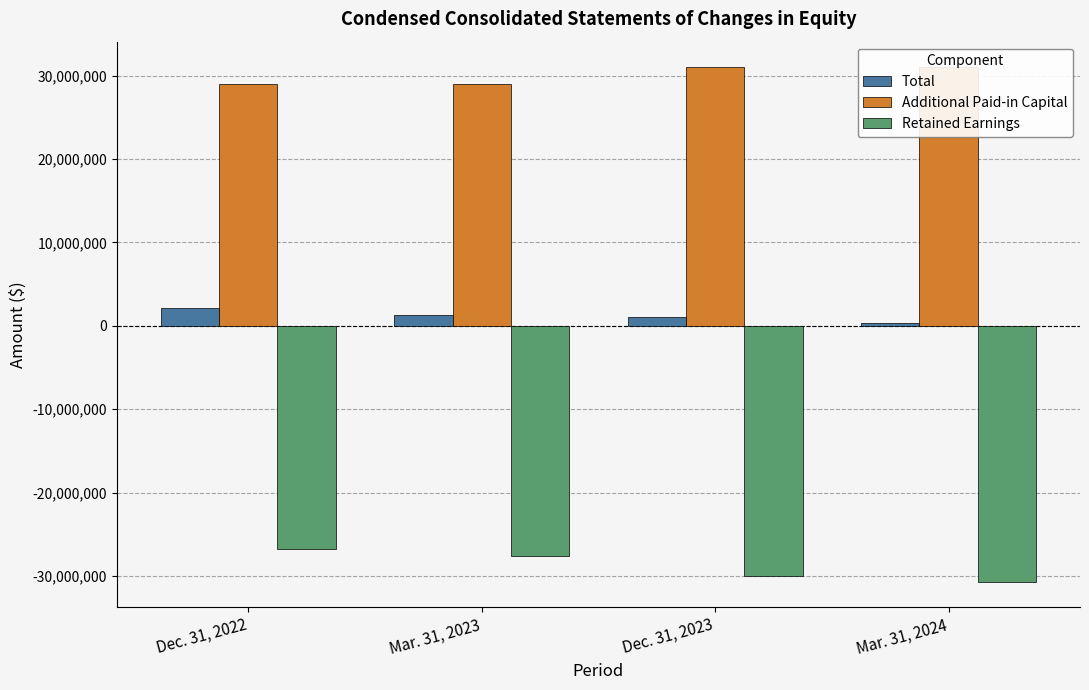

Is it true that Additional Paid-in Capital equals 30970965 at Dec. 31, 2023?

True